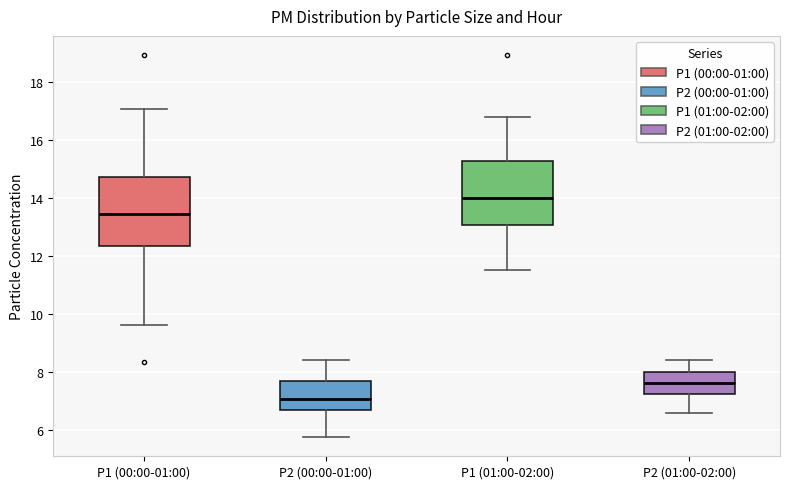

Where does the lower whisker of the box for P2 (01:00-02:00) end on the y-axis? The values are not printed on the chart, so give them approximately, as read against the axis.

6.6